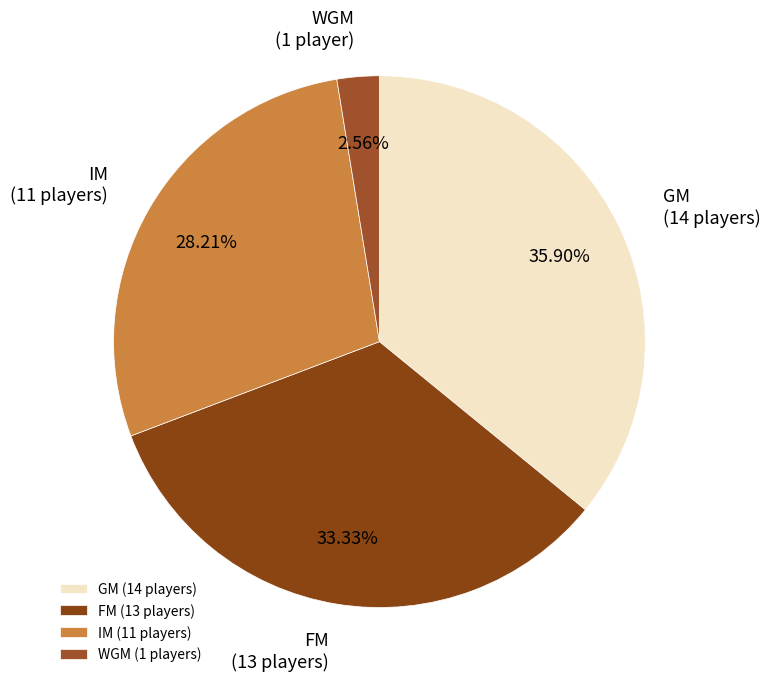

Count the number of slices in the pie.

4